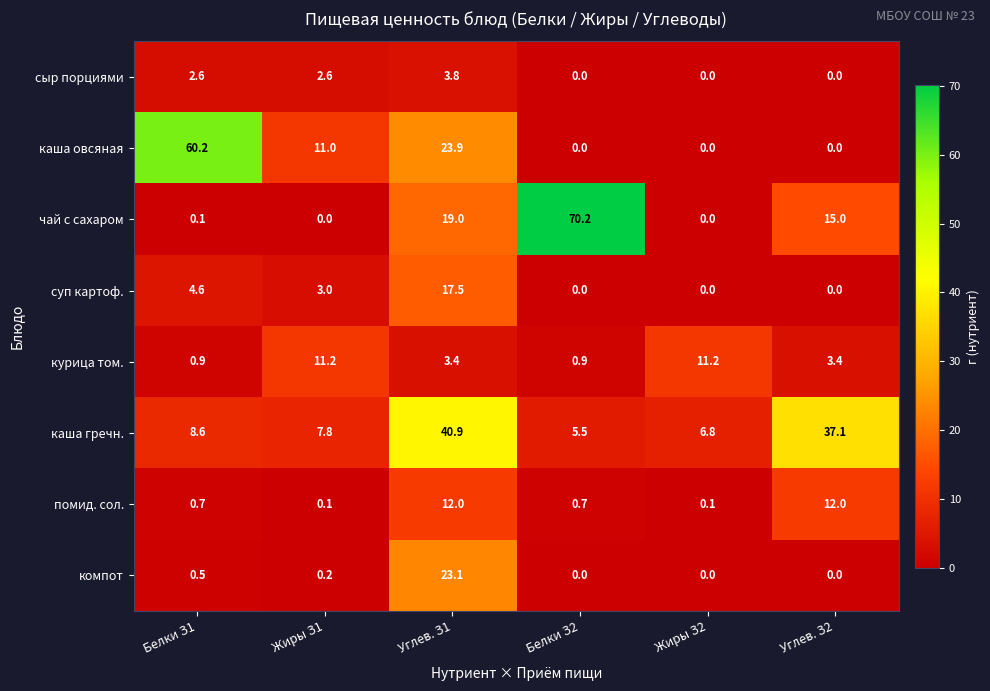

Which label corresponds to the largest value in the chart?

Белки З2